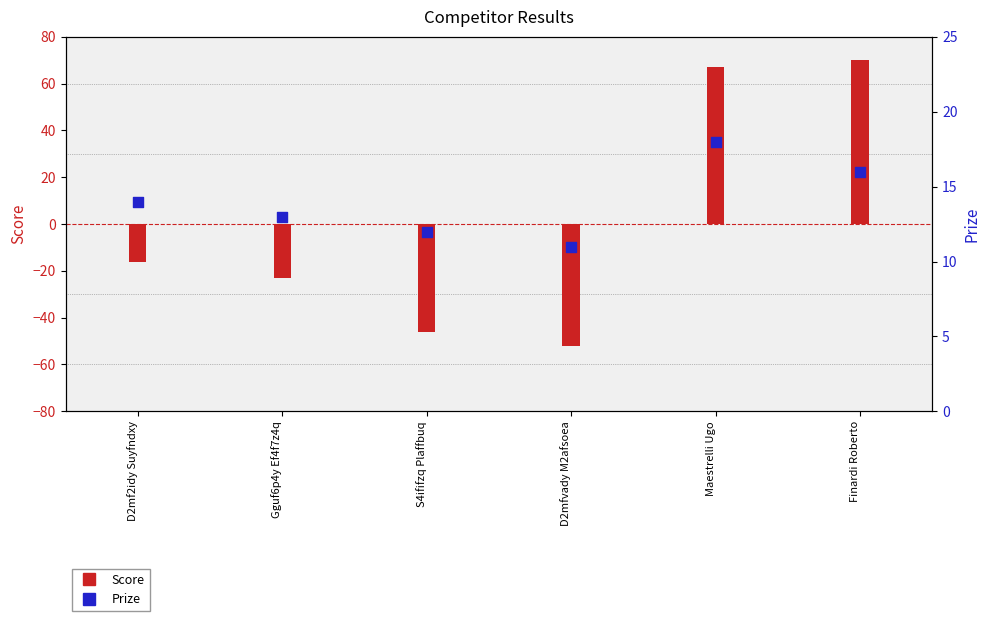

What are all the series names shown in the legend?

Score, Prize